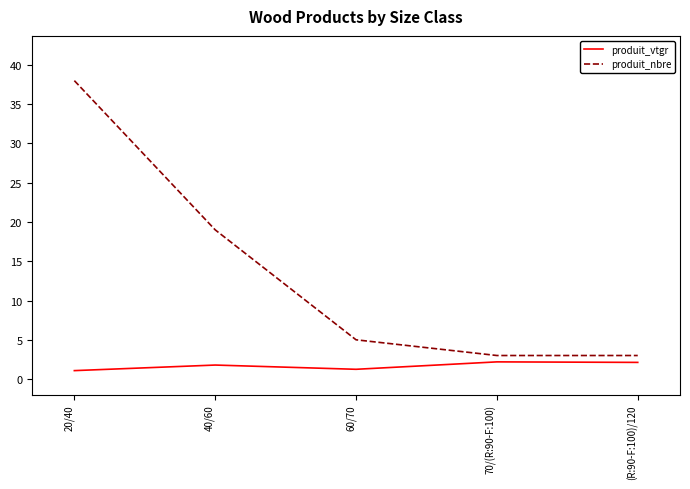

Does the chart have visible grid lines?

No